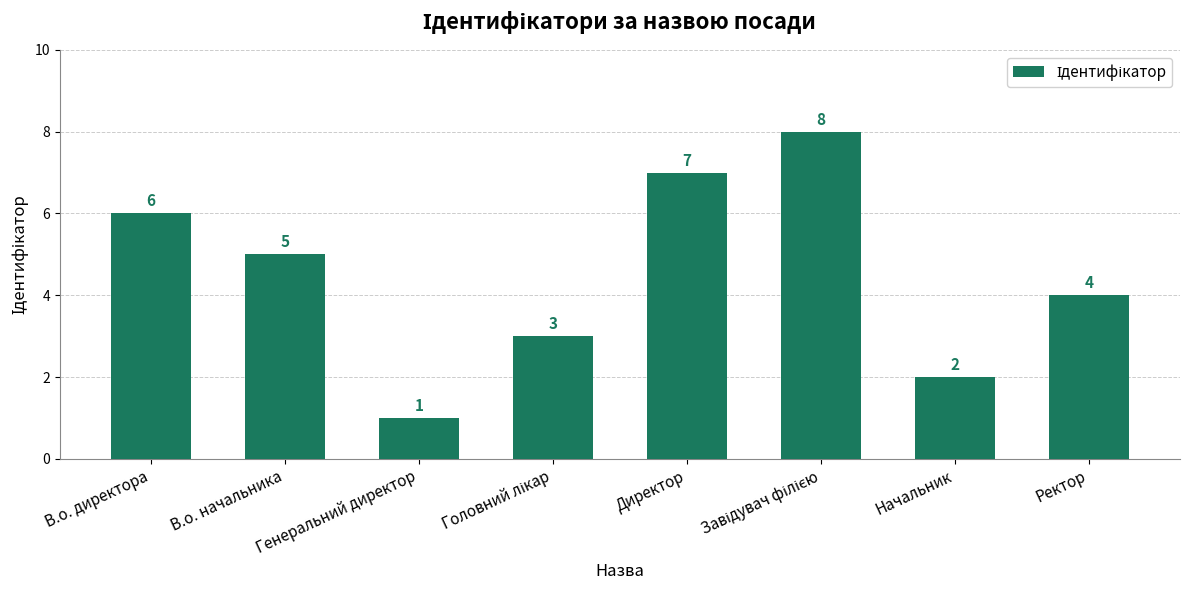

Reading left to right, list all the values displayed in this chart.

6	5	1	3	7	8	2	4